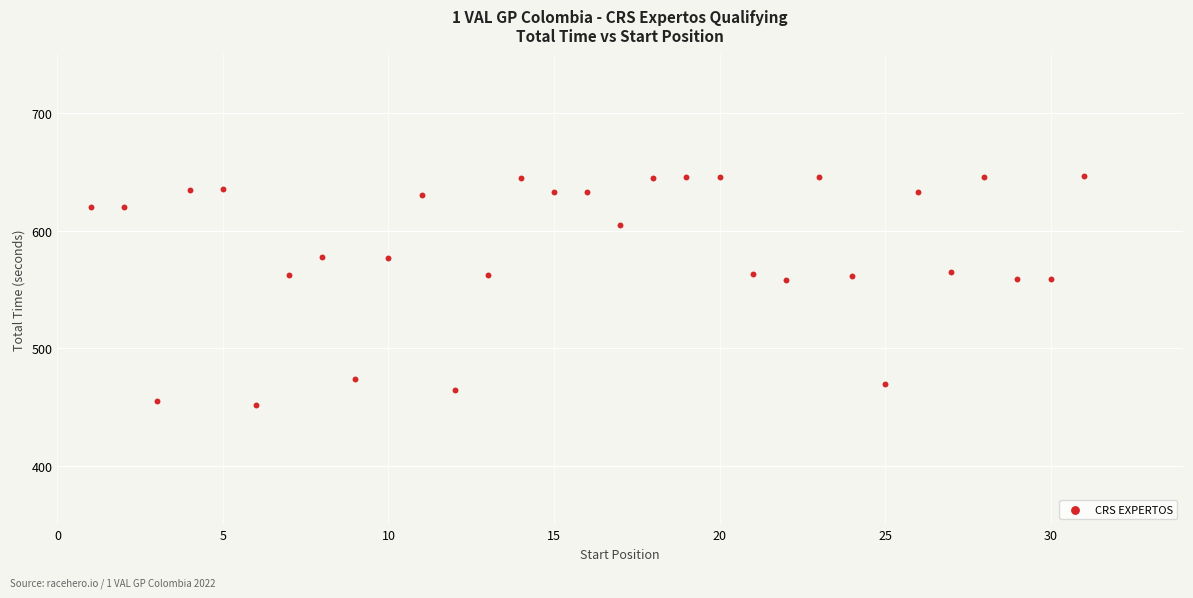

What is the range of X values (max minus min)?

30.0